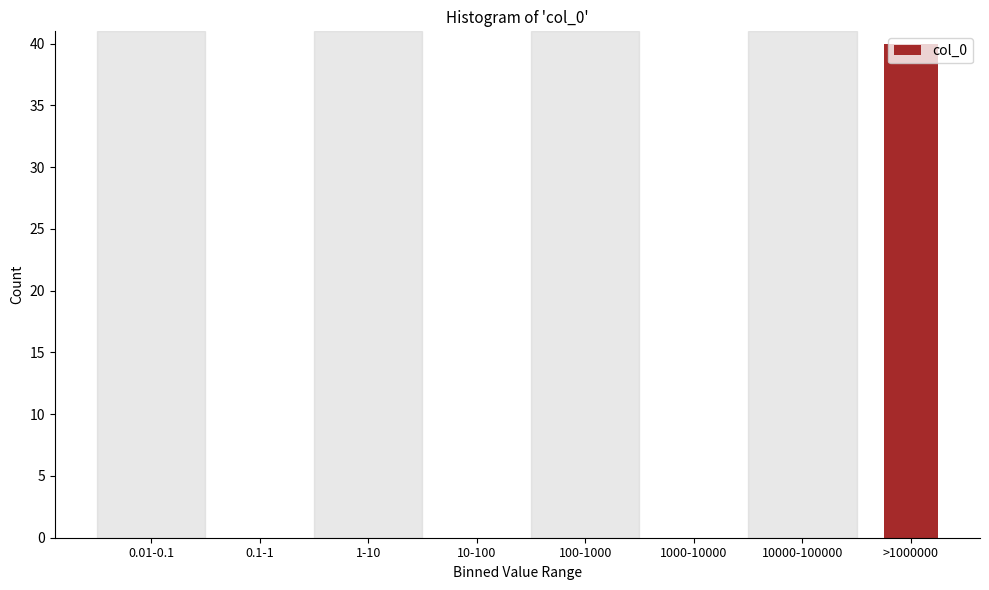

What is the greatest value displayed?

40